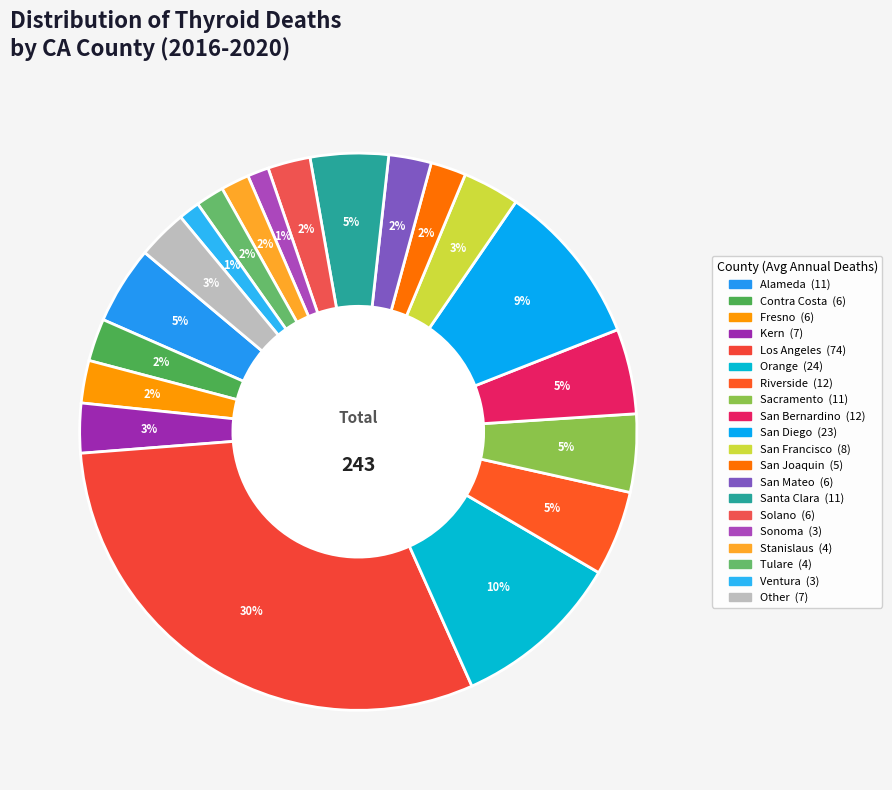

Which category has the smallest portion of the pie?

Sonoma